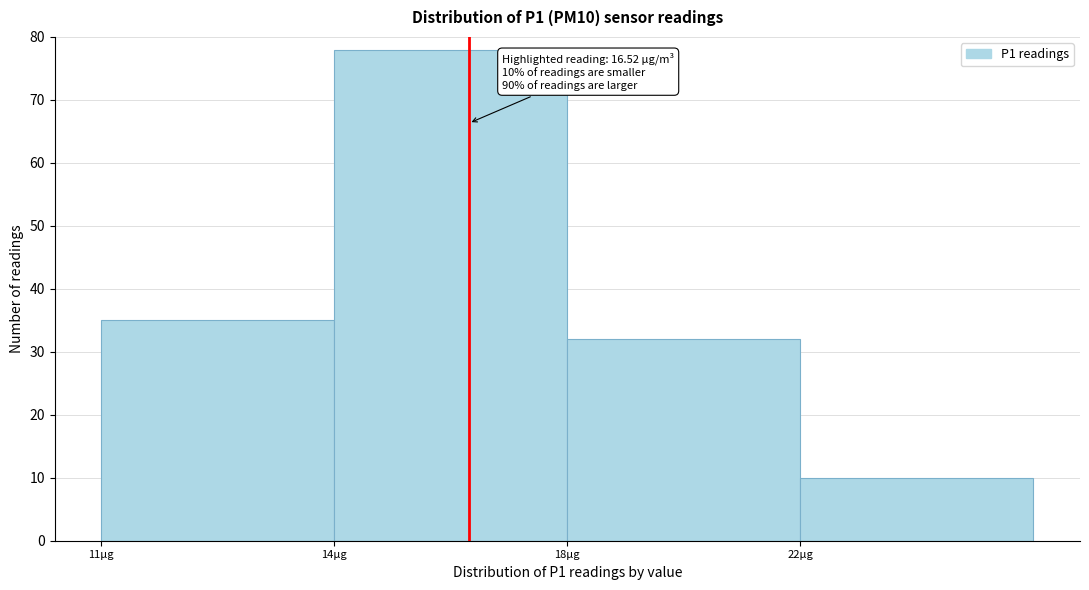

Reading left to right, list all the values displayed in this chart.

11µg=35	14µg=78	18µg=32	22µg=10